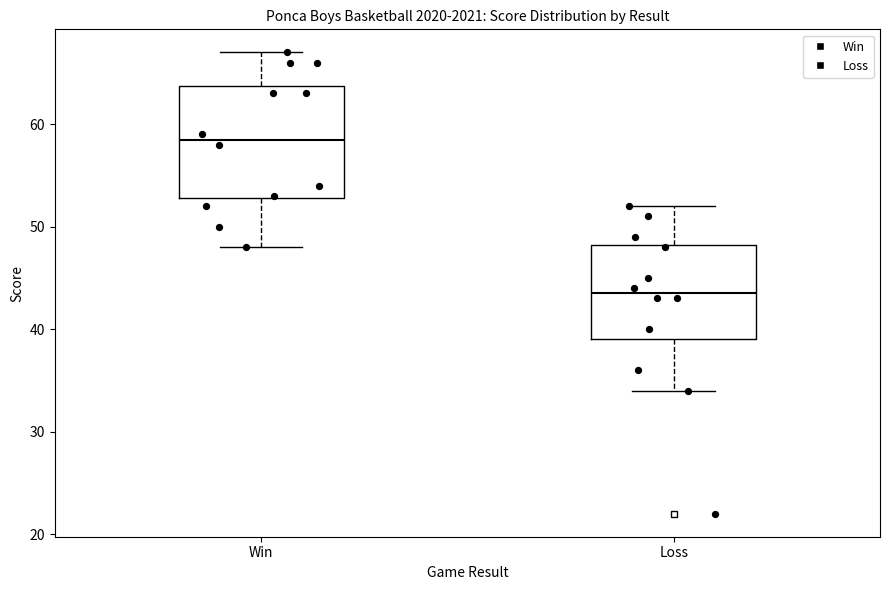

Which box is the tallest, from its lower edge to its upper edge?

Win